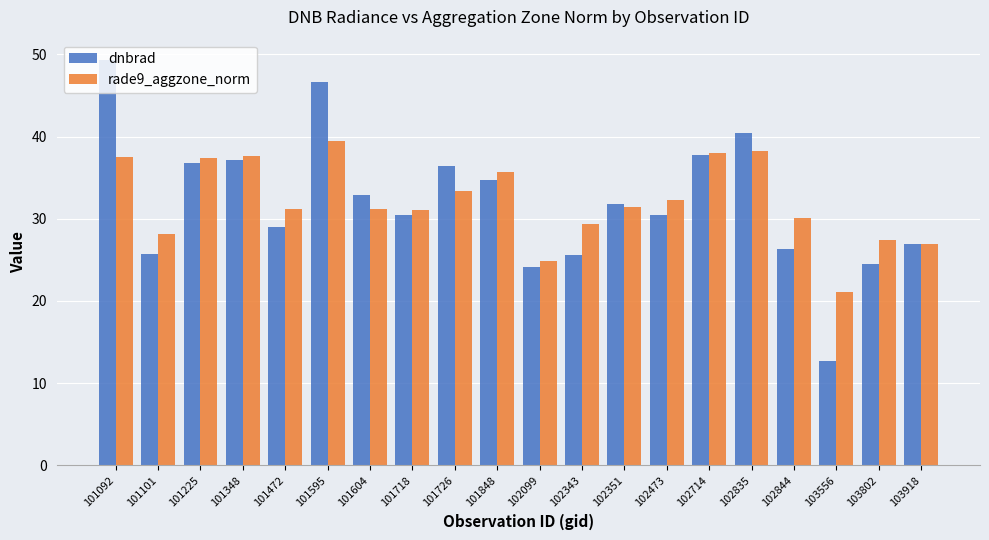

At 101726, list the series in order from largest to smallest.

dnbrad, rade9_aggzone_norm